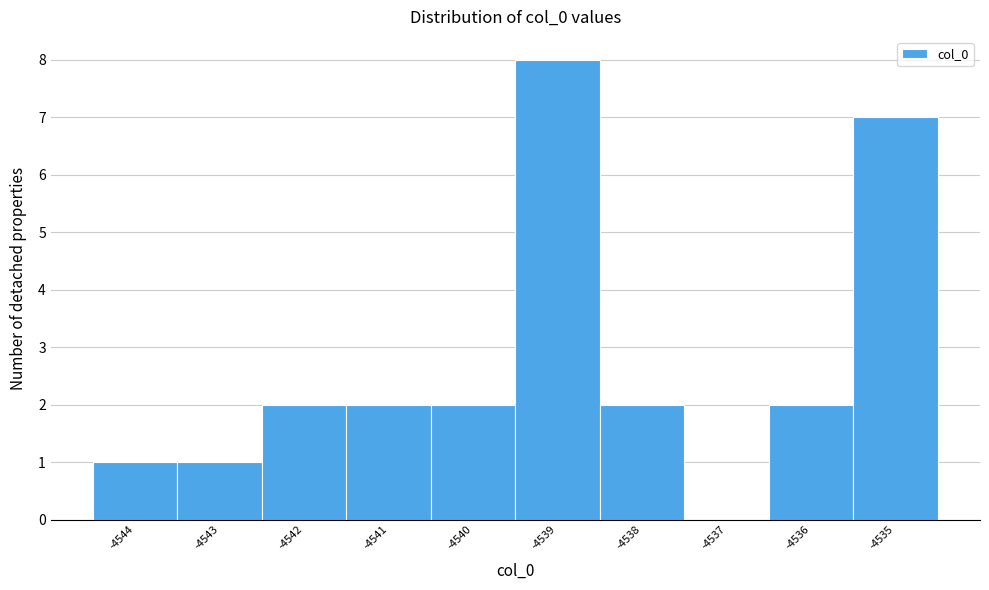

Reading right to left, transcribe all the data shown in this chart.

-4535=7	-4536=2	-4537=0	-4538=2	-4539=8	-4540=2	-4541=2	-4542=2	-4543=1	-4544=1